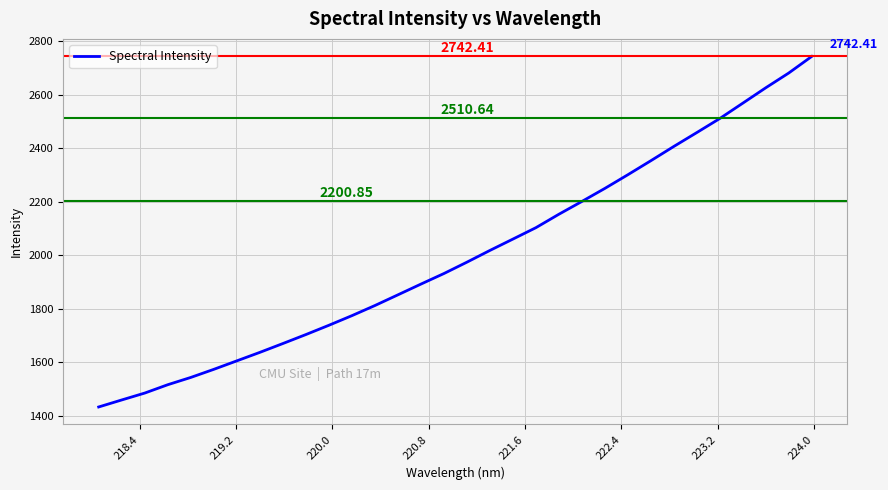

What is the difference between the maximum and minimum values?

1309.2